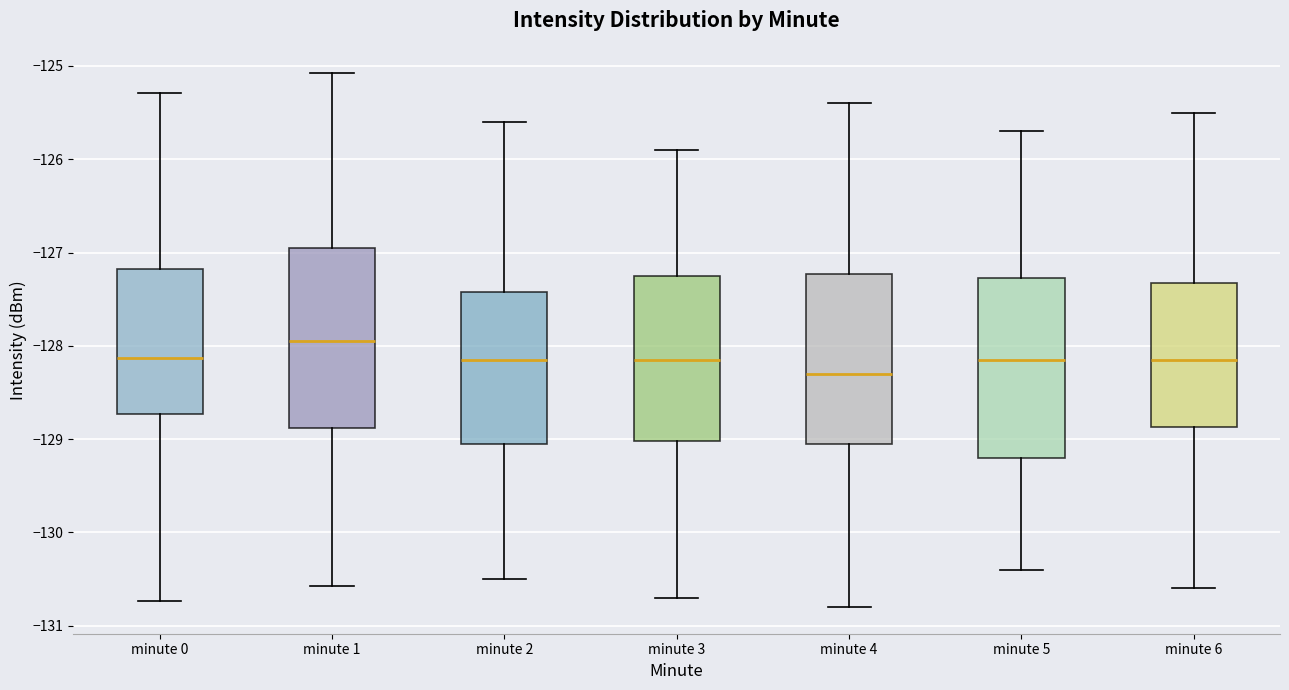

Reading left to right, transcribe this box plot: for each box, give where its median line is, the range the box spans, and where its two whiskers end, as read against the y-axis. The values are not printed on the chart, so give them approximately, as read against the axis.

minute 0: median -128.1, box -128.7 to -127.2, whiskers -130.7 to -125.3
minute 1: median -127.9, box -128.9 to -126.9, whiskers -130.6 to -125.1
minute 2: median -128.1, box -129.0 to -127.4, whiskers -130.5 to -125.6
minute 3: median -128.1, box -129.0 to -127.2, whiskers -130.7 to -125.9
minute 4: median -128.3, box -129.0 to -127.2, whiskers -130.8 to -125.4
minute 5: median -128.1, box -129.2 to -127.3, whiskers -130.4 to -125.7
minute 6: median -128.1, box -128.9 to -127.3, whiskers -130.6 to -125.5